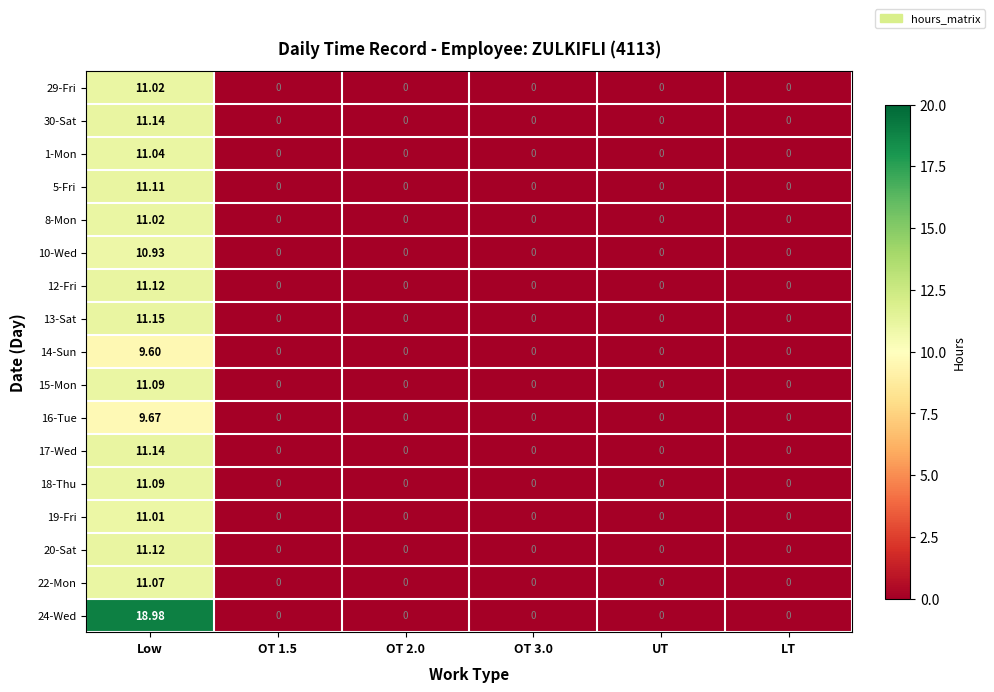

How many categories are shown in the chart?

6